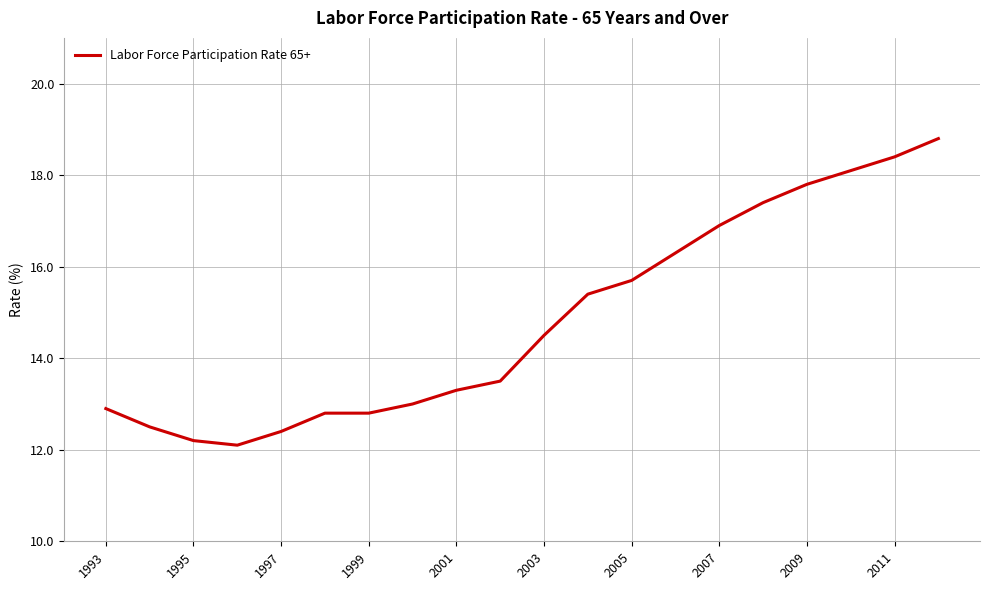

What is the greatest value displayed?

18.8